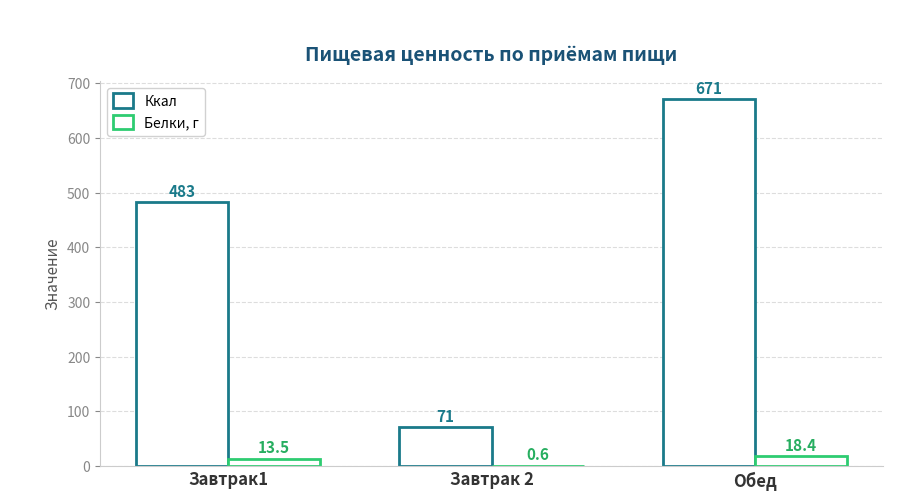

How many series are shown in this chart?

2